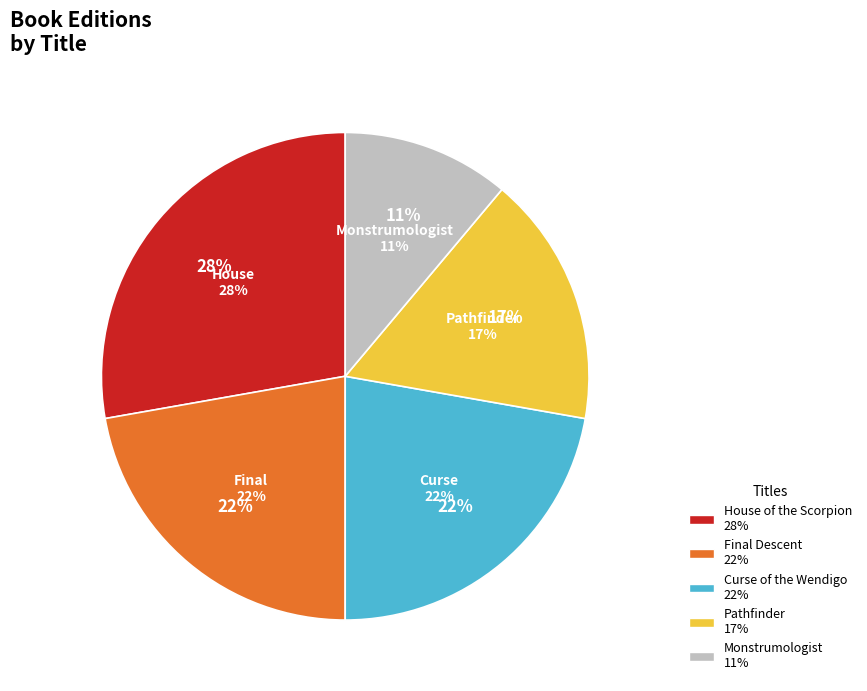

Which has a higher value, Curse of the Wendigo or Monstrumologist?

Curse of the Wendigo